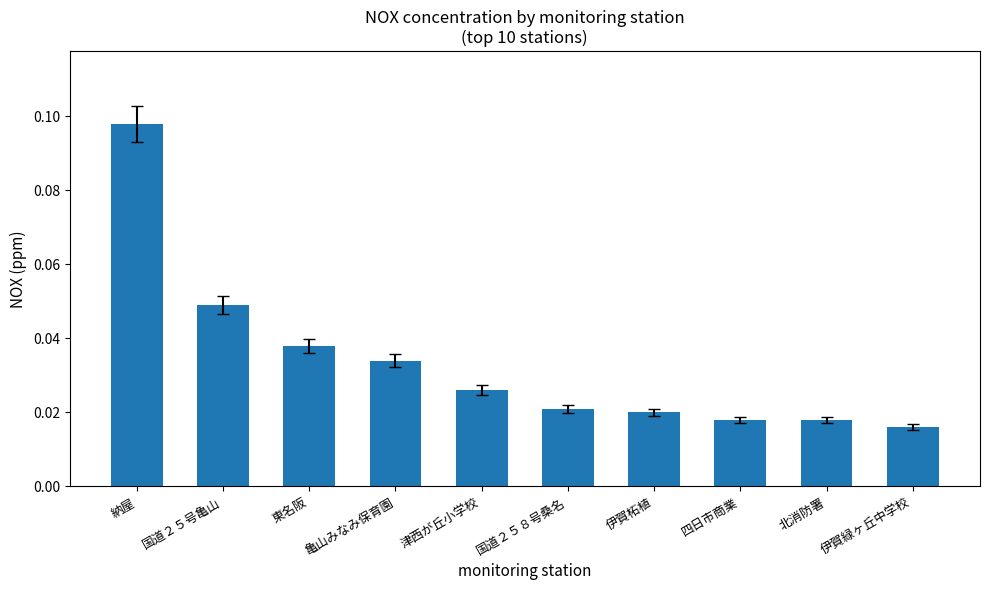

True or false: the data shows 0.1 at 国道２５号亀山.

False